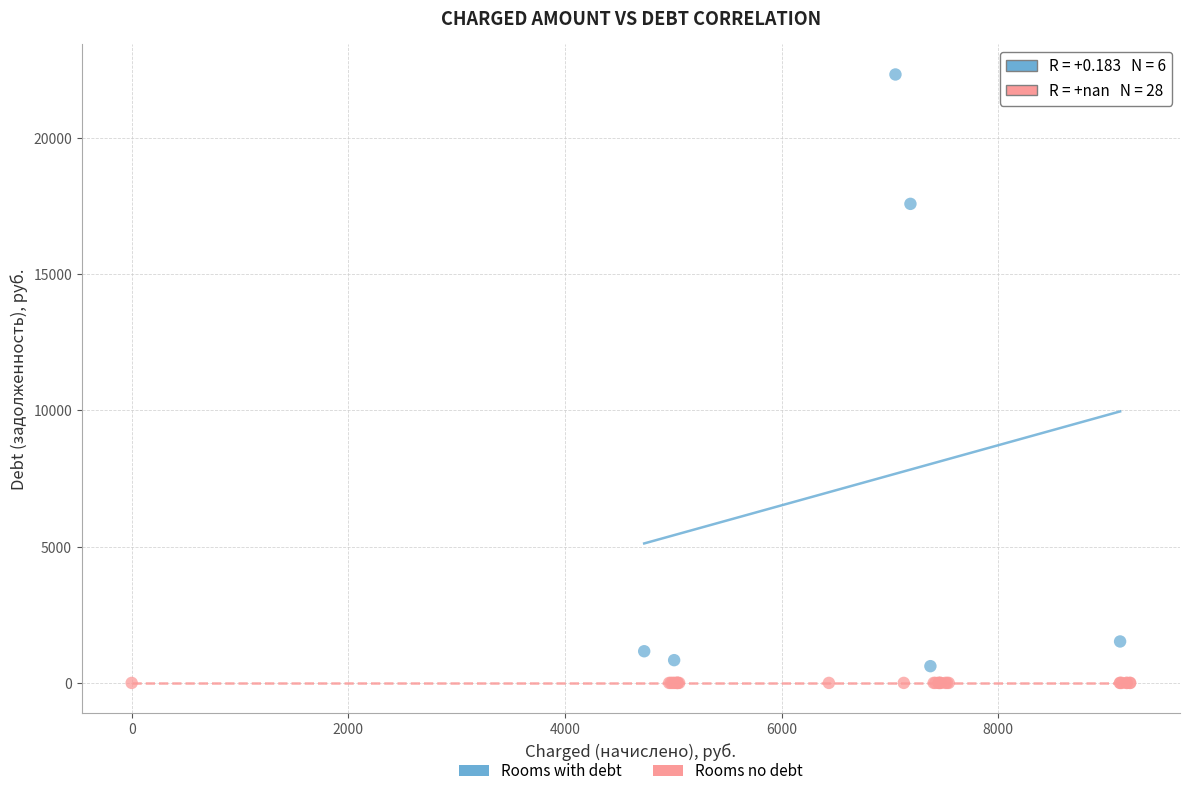

Which series reaches the maximum Y coordinate?

Rooms with debt